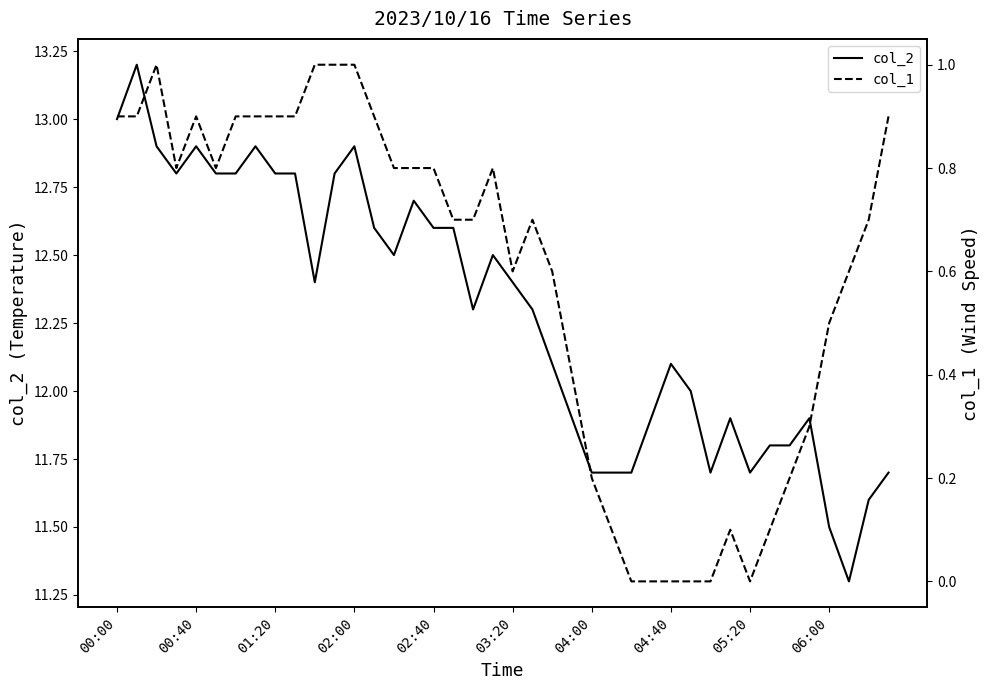

List the series in order of their overall mean, highest first.

col_2, col_1